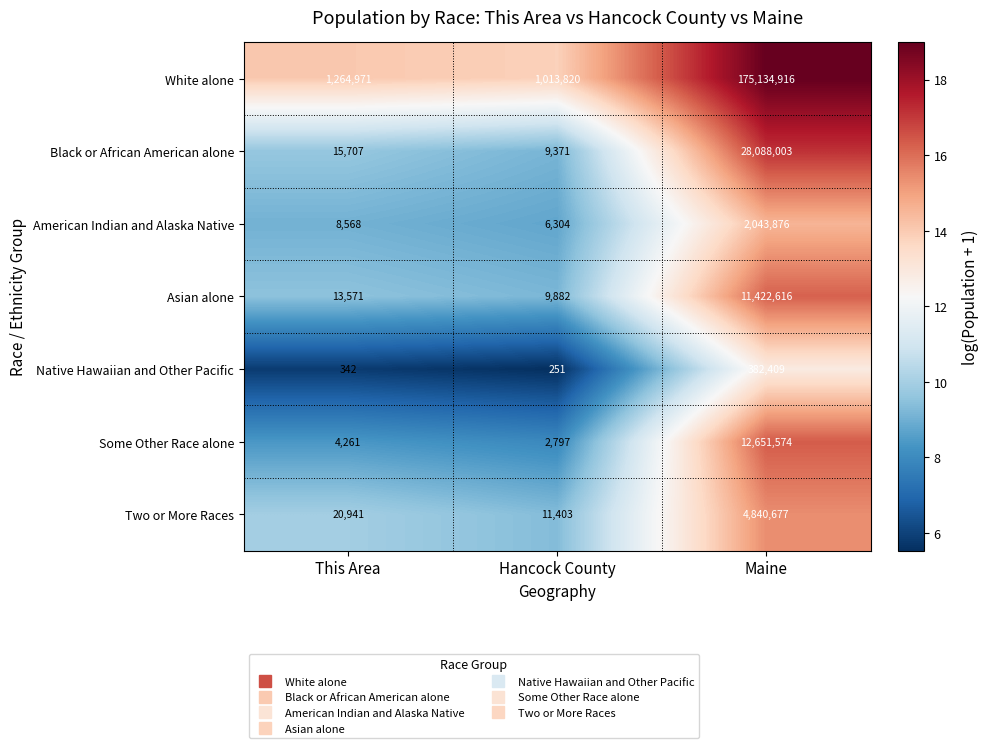

Reading left to right, extract all data points from this chart.

White alone: 1264971	1013820	175134916
Black or African American alone: 15707	9371	28088003
American Indian and Alaska Native: 8568	6304	2043876
Asian alone: 13571	9882	11422616
Native Hawaiian and Other Pacific: 342	251	382409
Some Other Race alone: 4261	2797	12651574
Two or More Races: 20941	11403	4840677